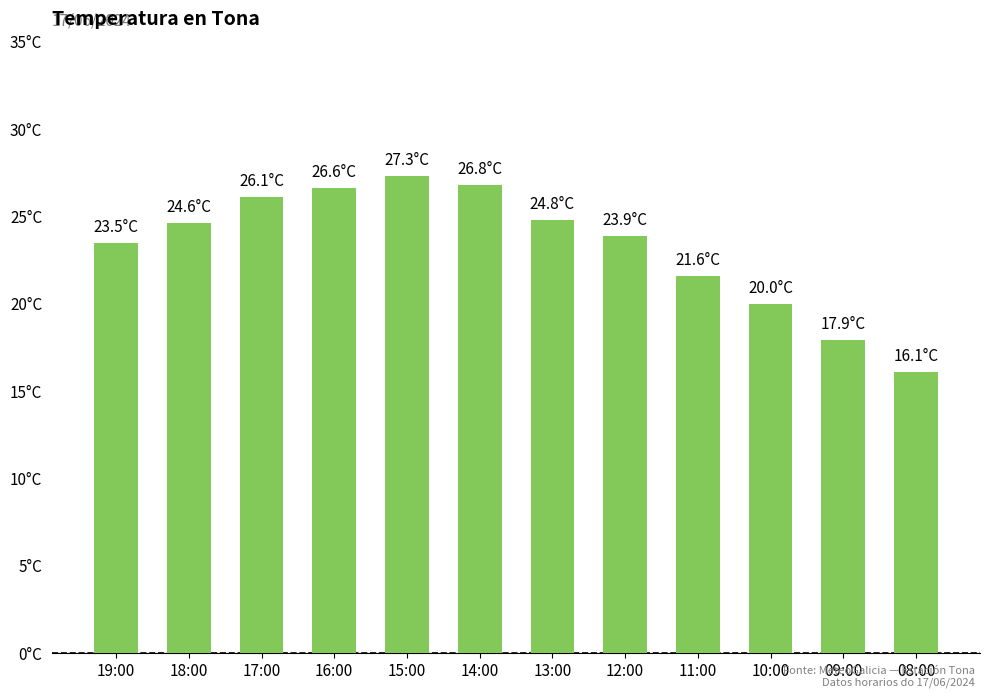

List the labels in order of value, smallest first.

08:00, 09:00, 10:00, 11:00, 19:00, 12:00, 18:00, 13:00, 17:00, 16:00, 14:00, 15:00